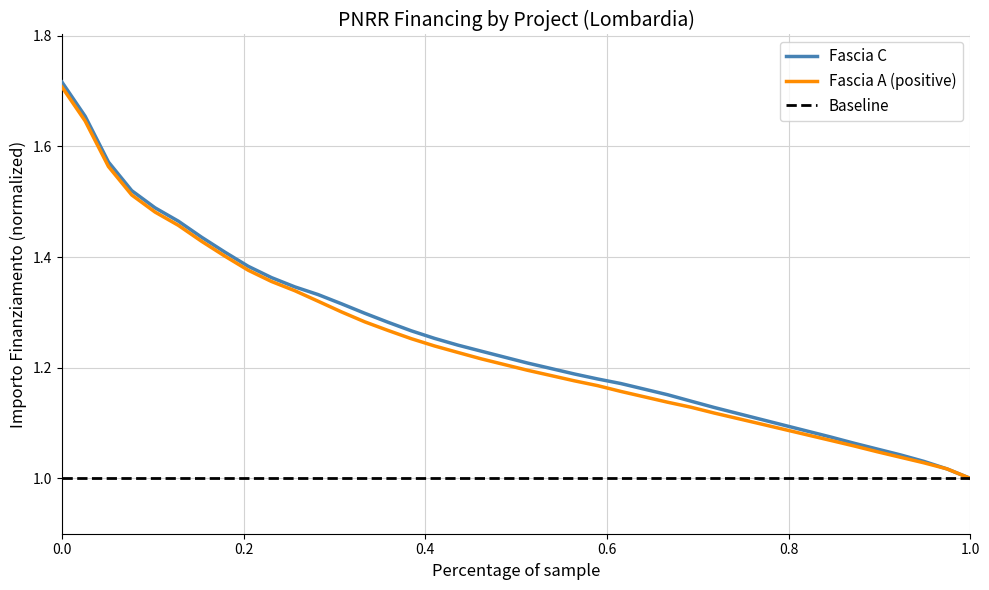

Which series has the largest range (max minus min)?

Fascia C